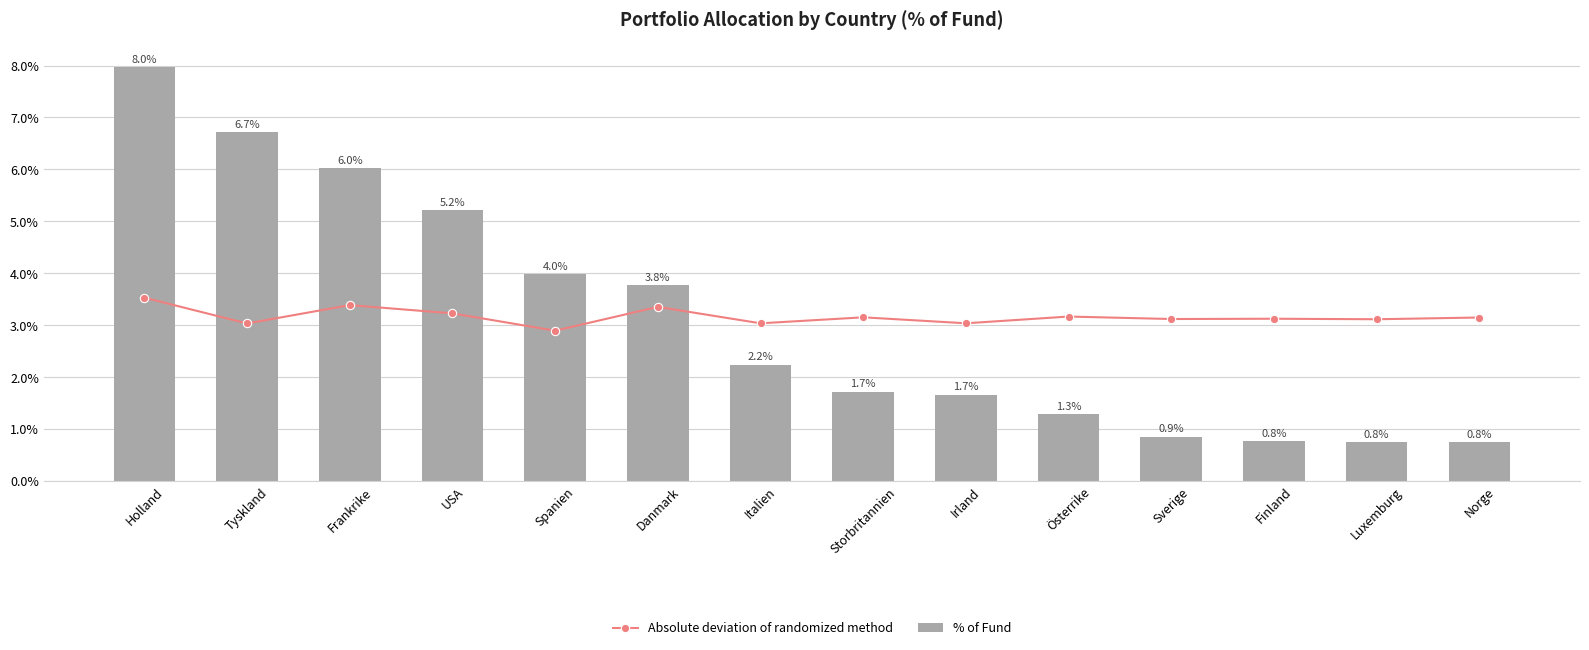

Rank the series by their average value, from lowest to highest.

% of Fund, Absolute deviation of randomized method